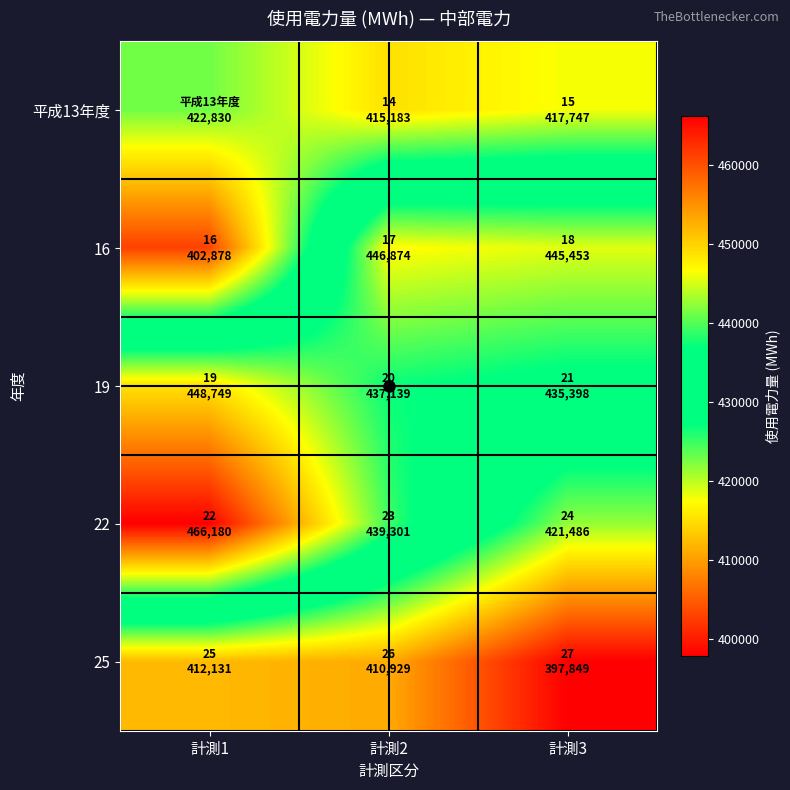

Reading left to right, list all the values displayed in this chart.

平成13年度: 計測1=422830	計測2=415183	計測3=417747
16: 計測1=402878	計測2=446874	計測3=445453
19: 計測1=448749	計測2=437139	計測3=435398
22: 計測1=466180	計測2=439301	計測3=421486
25: 計測1=412131	計測2=410929	計測3=397849